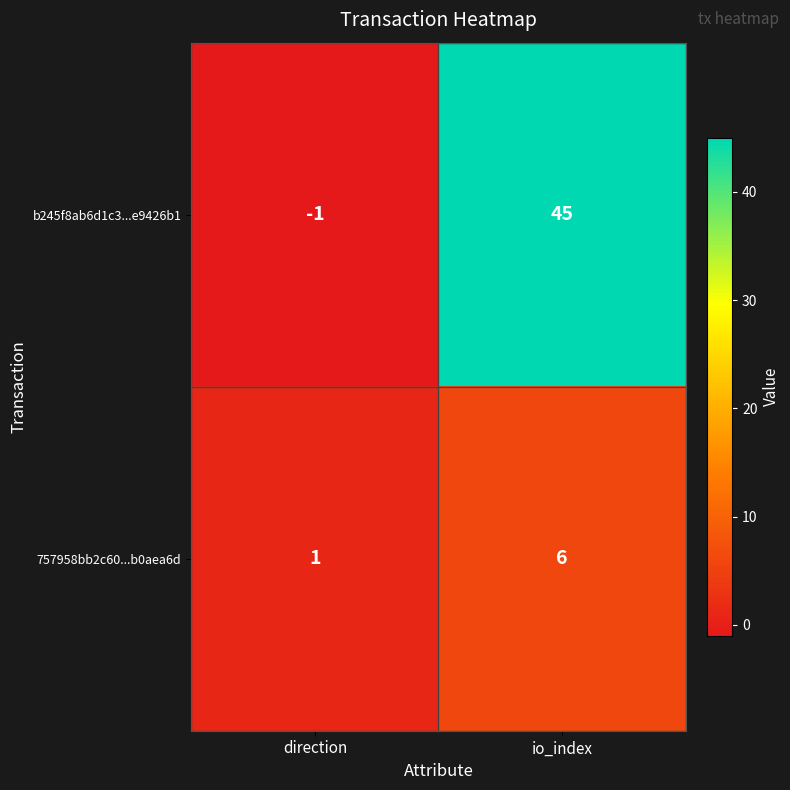

Reading left to right, list all the values displayed in this chart.

b245f8ab6d1c3...e9426b1: -1	45
757958bb2c60...b0aea6d: 1	6